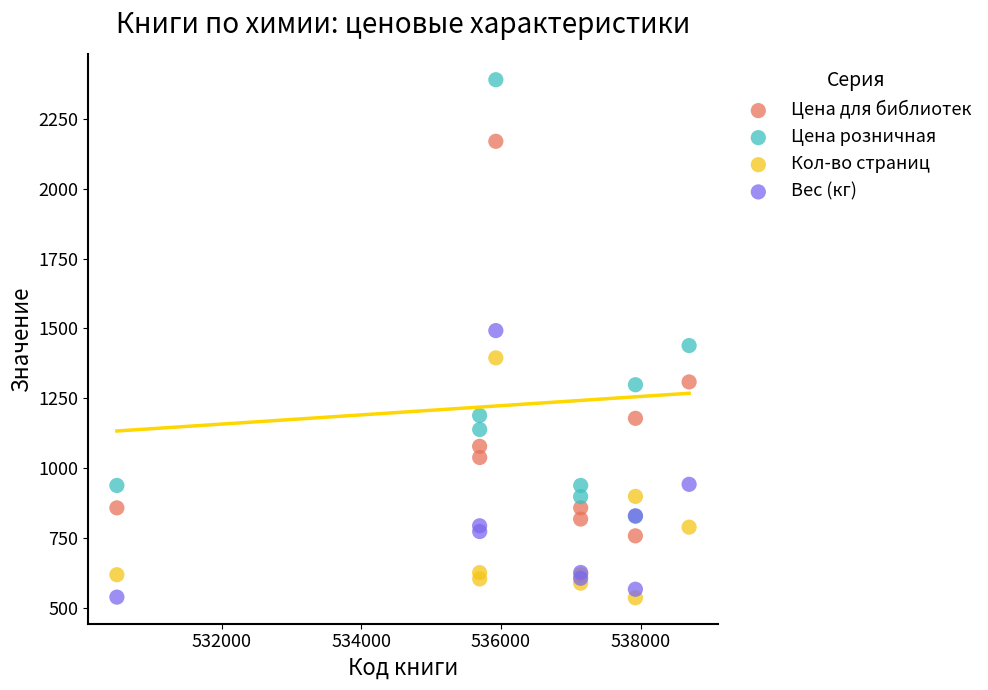

In the Цена розничная series, what Y value is closest to 1609?

1439.0